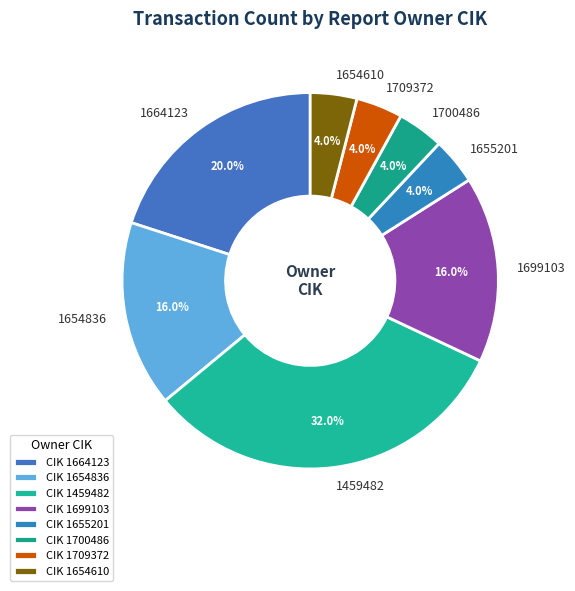

To the nearest percent, what percentage of the pie is 1699103?

16%